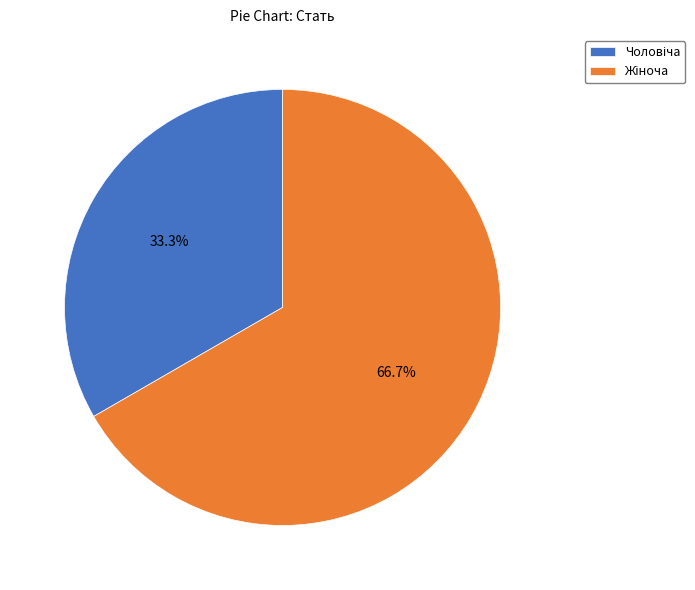

How many slices are in this pie chart?

2